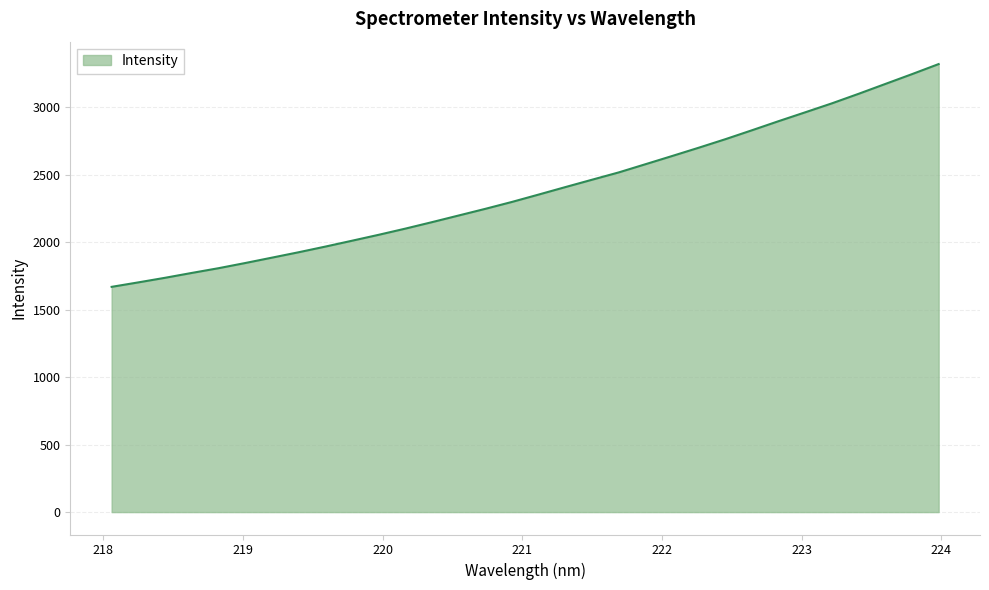

What is the greatest value displayed?

3319.2